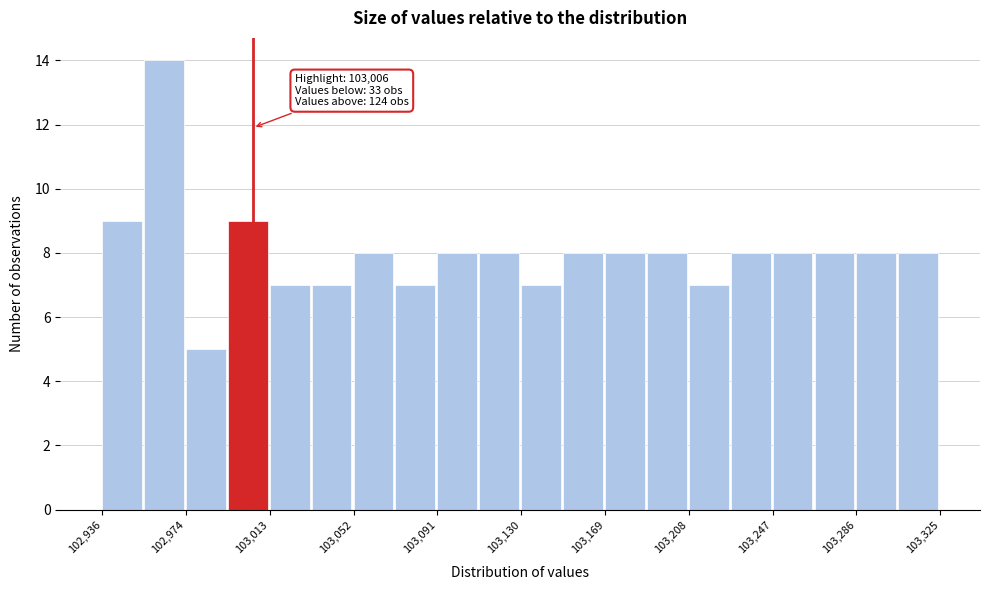

Around what value on the x-axis is the tallest bar? Give the approximate position of its centre, as read against the axis.

102965